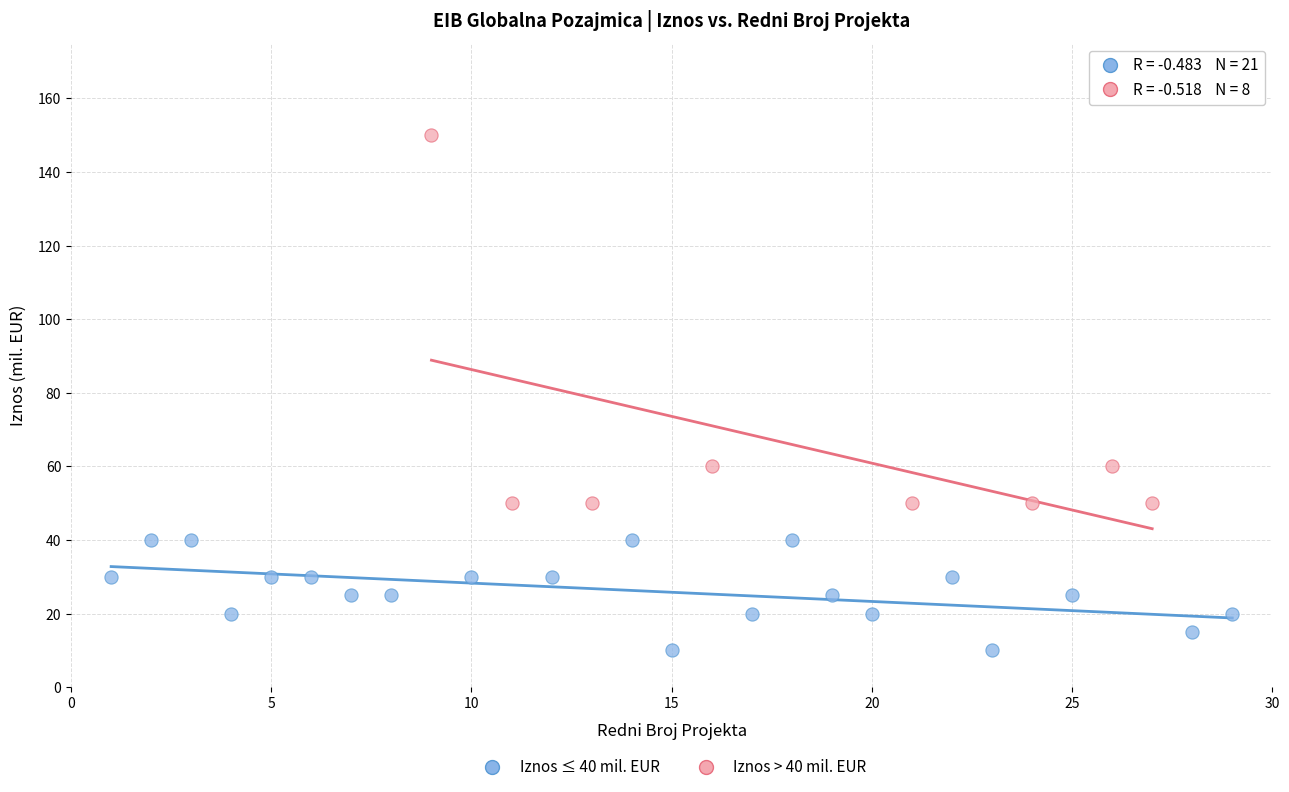

Which series reaches the minimum Y coordinate?

Iznos ≤ 40 mil. EUR